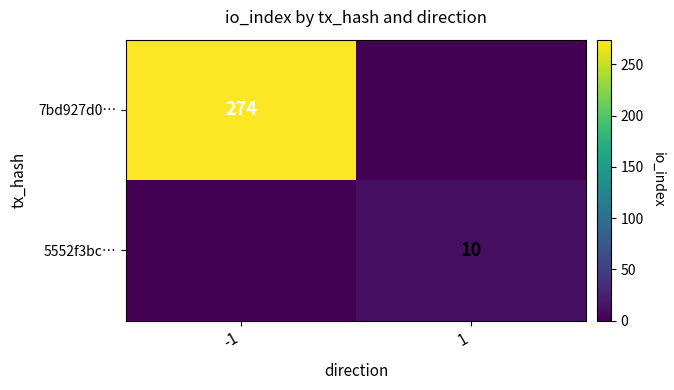

At which category is the sum across all series the highest?

-1